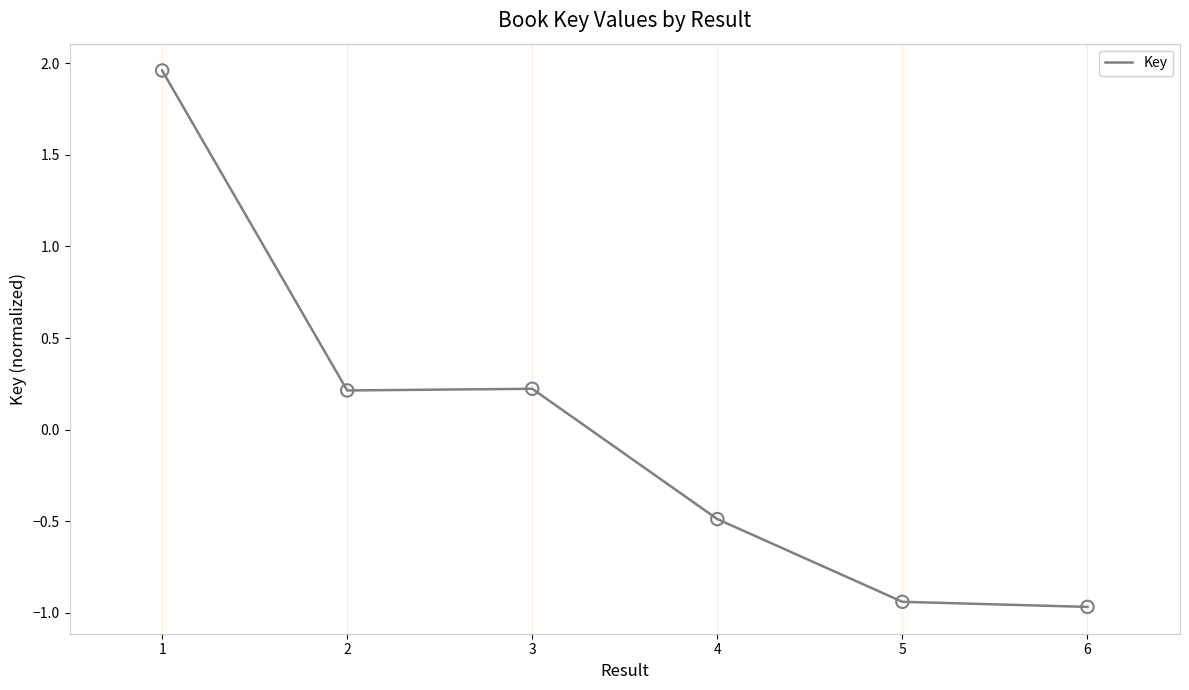

Which has a higher value, 4 or 3?

3